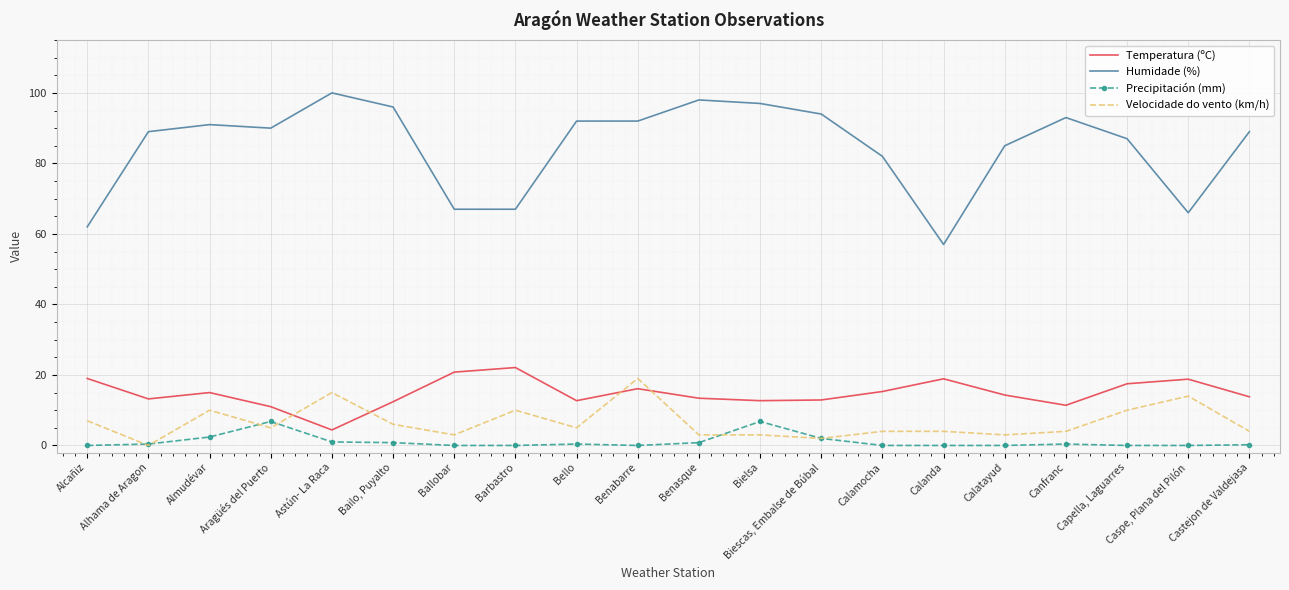

Between which two adjacent categories do Velocidade do vento (km/h) and Temperatura (ºC) first intersect?

Aragüés del Puerto and Astún- La Raca